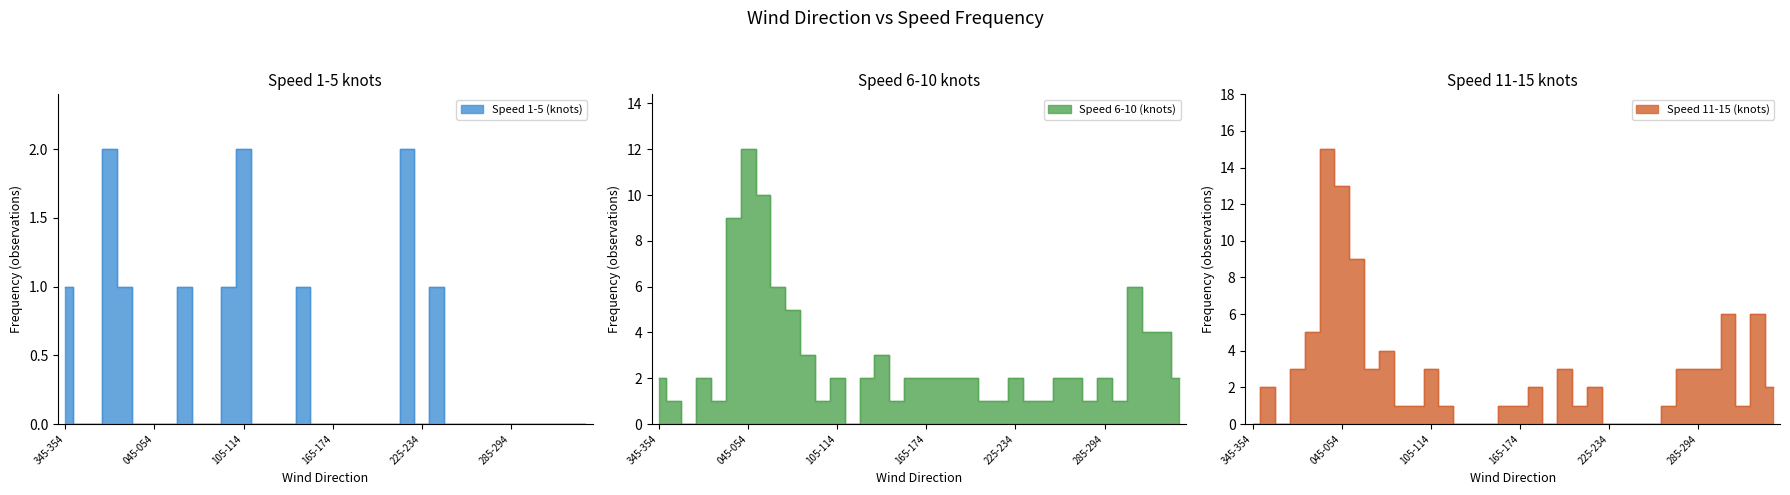

What is the maximum value for Speed 1-5 (knots)?

2